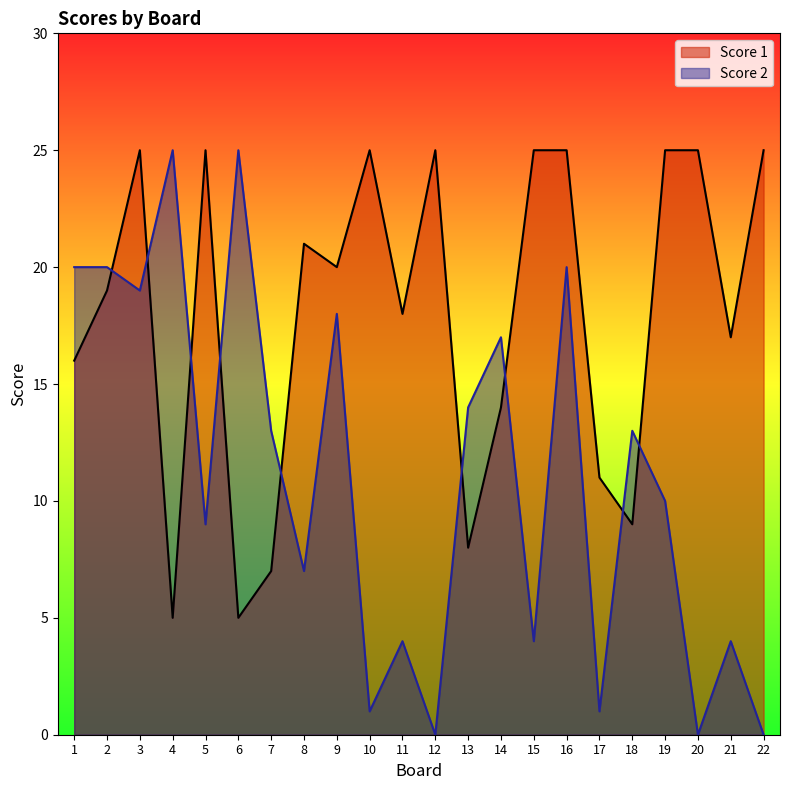

Where is the first local minimum for Score 2?

3